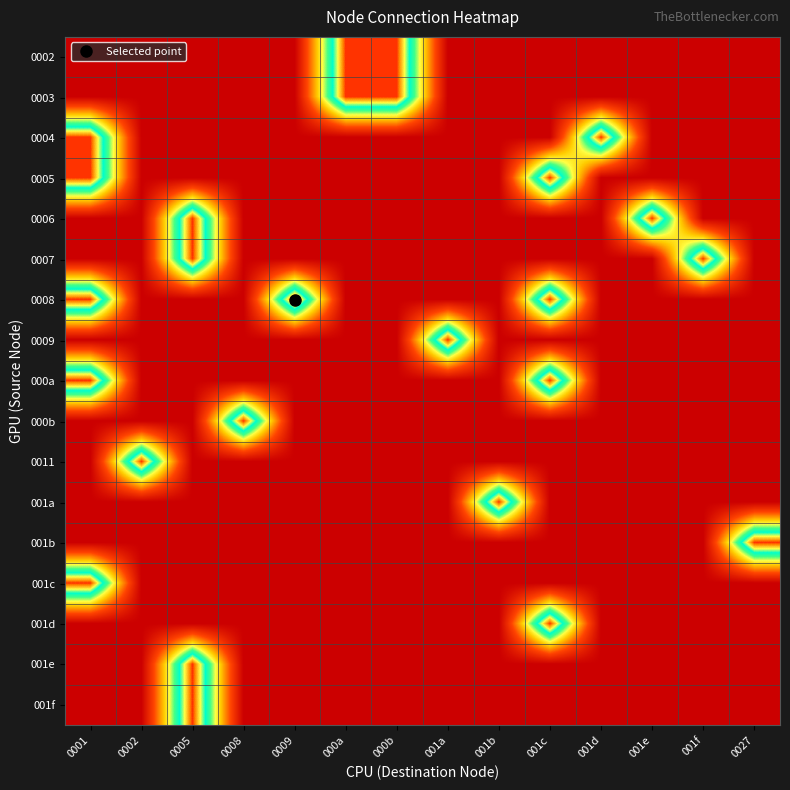

What is the total value across all series at 0005?

4